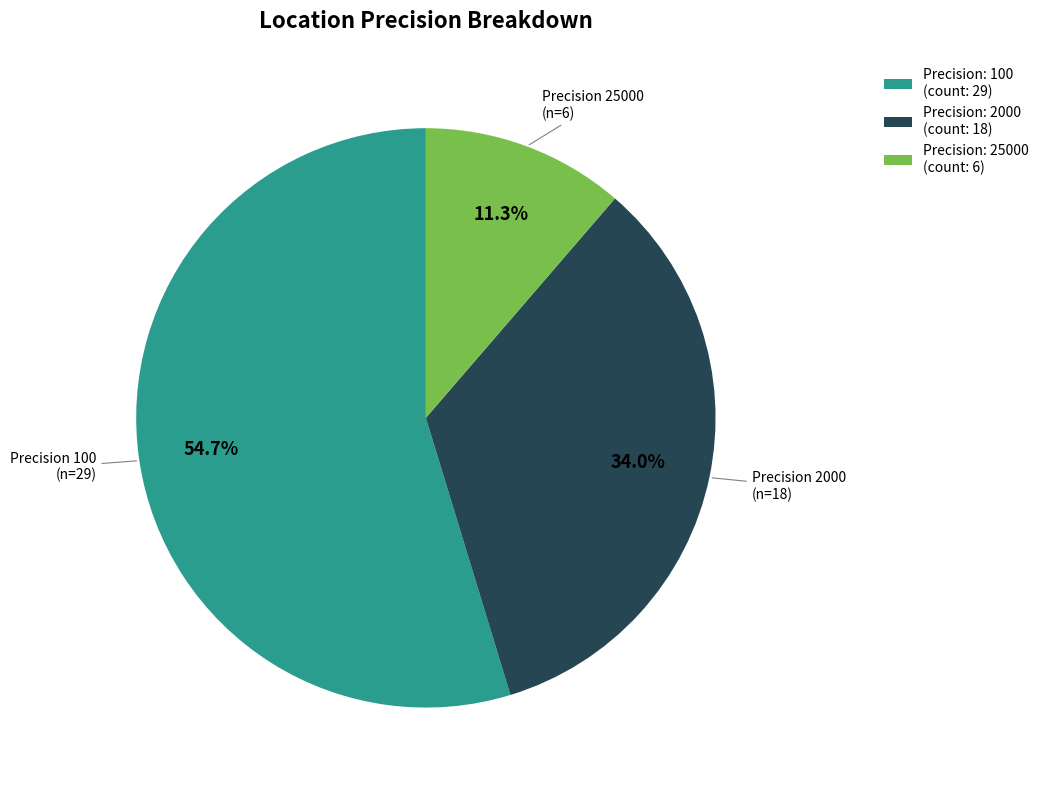

Which slice is the smallest?

Precision: 25000 (count: 6)